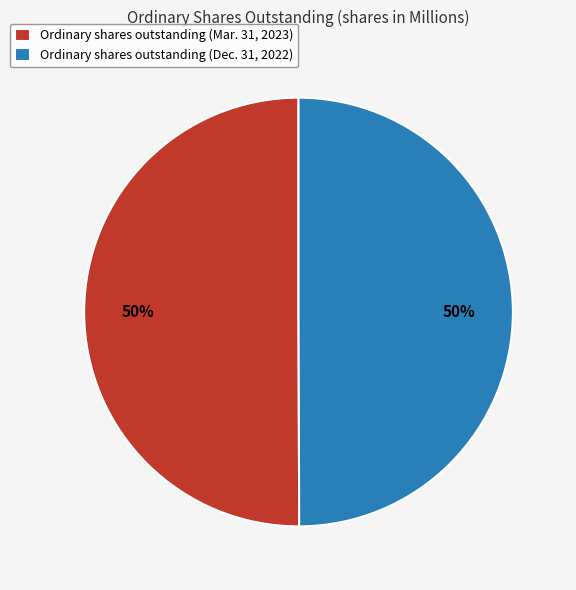

What is the ratio of the value at Ordinary shares outstanding (Dec. 31, 2022) to the value at Ordinary shares outstanding (Mar. 31, 2023)?

1.0